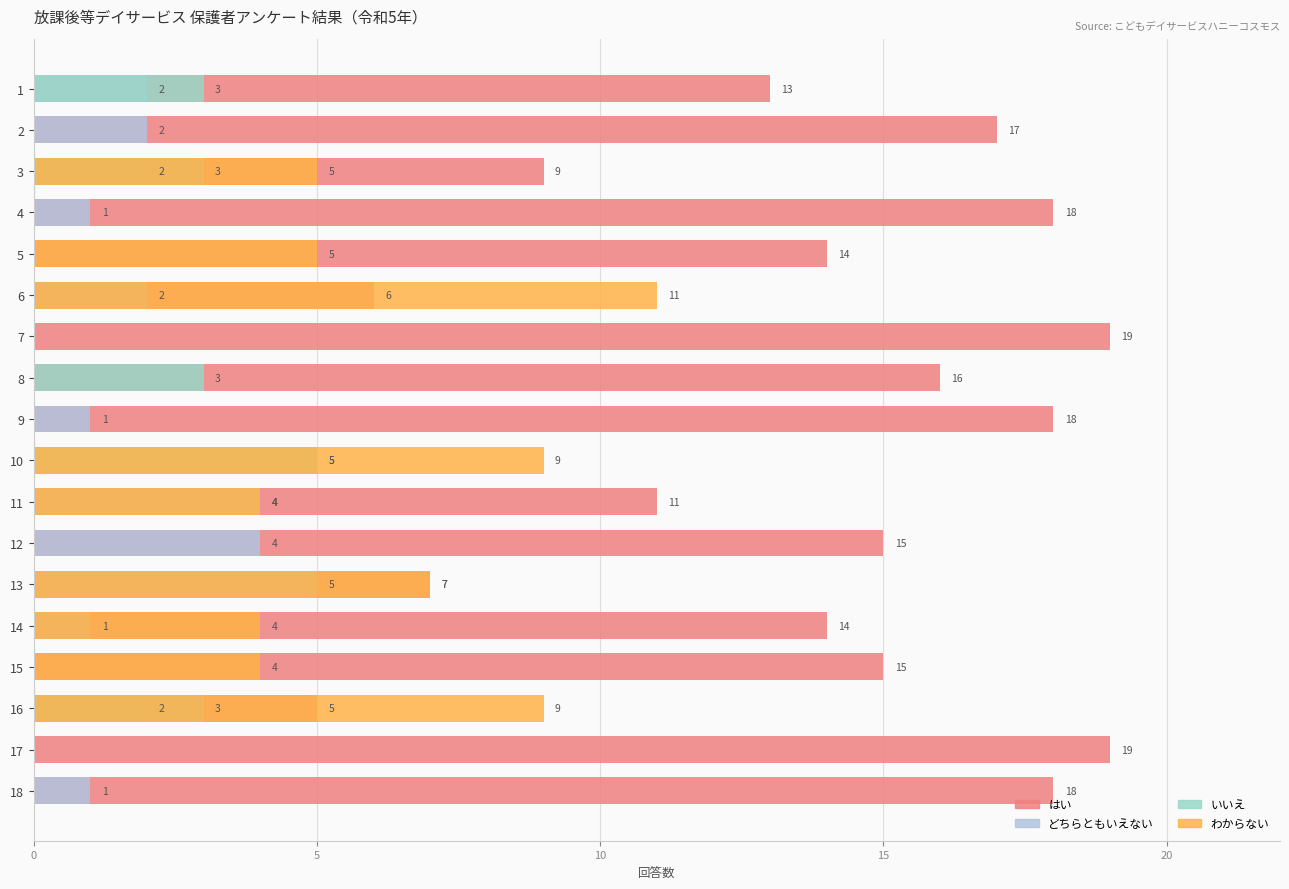

What is the sum of all わからない values?

58